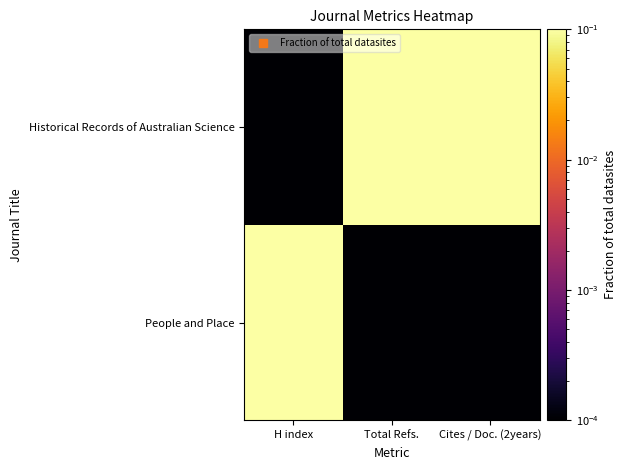

At which category is the sum across all series the highest?

H index